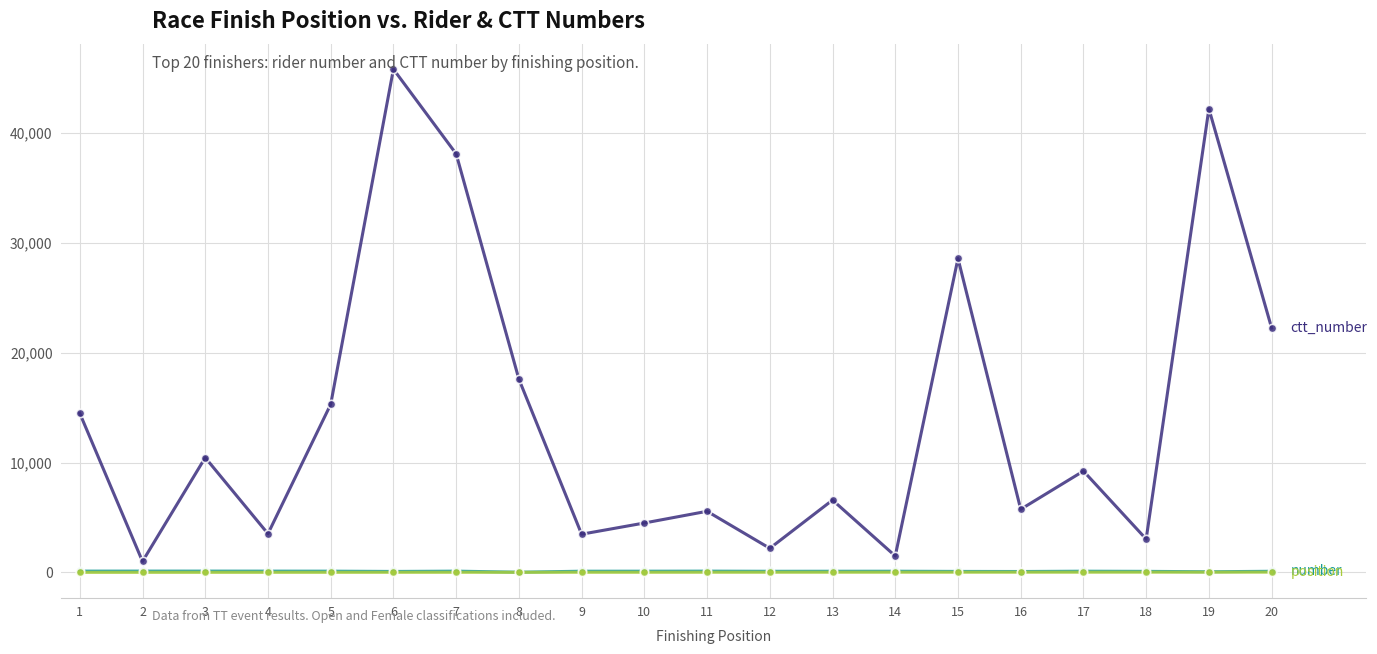

At which category is the sum across all series the highest?

6